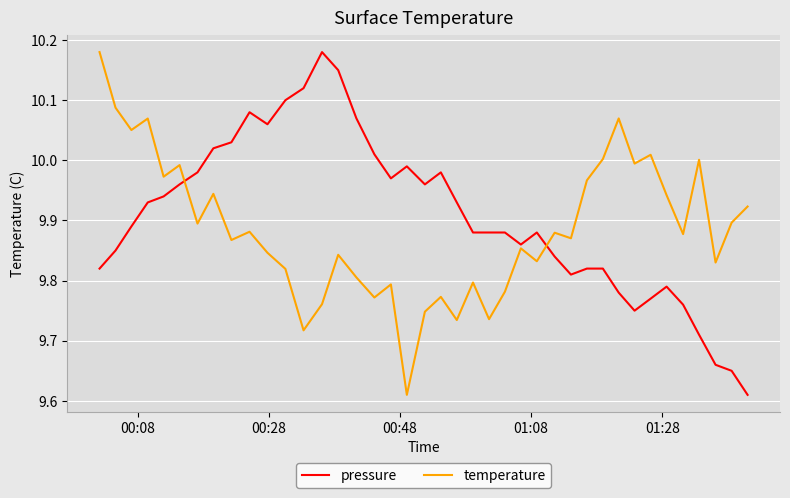

At how many categories does at least one series exceed 9?

40